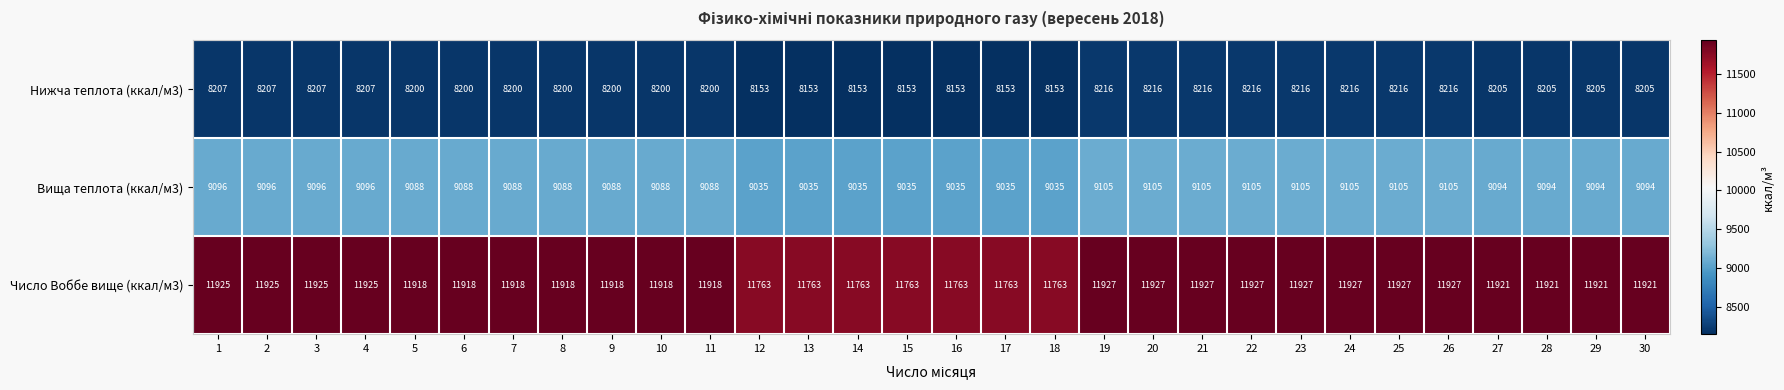

What value does the Нижча теплота (ккал/м3) series have at 16, to the nearest 5?

8155